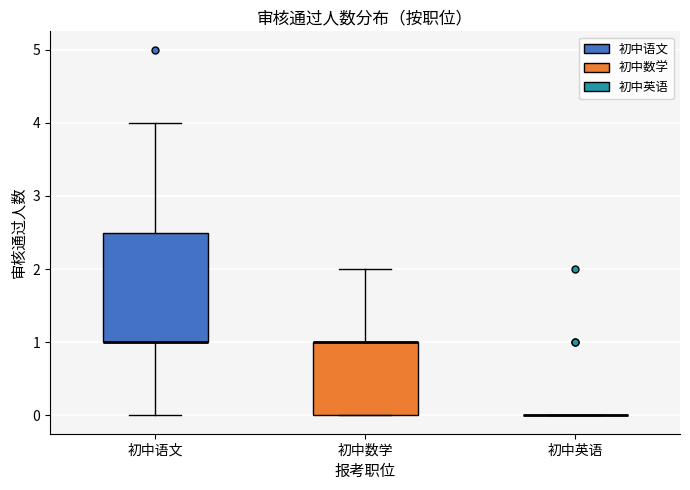

Reading left to right, read every box against the y-axis: the position of its median line, the range the box covers, and the ends of its whiskers. The values are not printed on the chart, so give them approximately, as read against the axis.

初中语文: median 1.0 (drawn on the box's lower edge), box 1.0 to 2.5, whiskers 0.0 to 4.0
初中数学: median 1.0 (drawn on the box's upper edge), box 0.0 to 1.0, whiskers 0.0 to 2.0
初中英语: box collapsed to a line at 0.0, whiskers 0.0 to 0.0